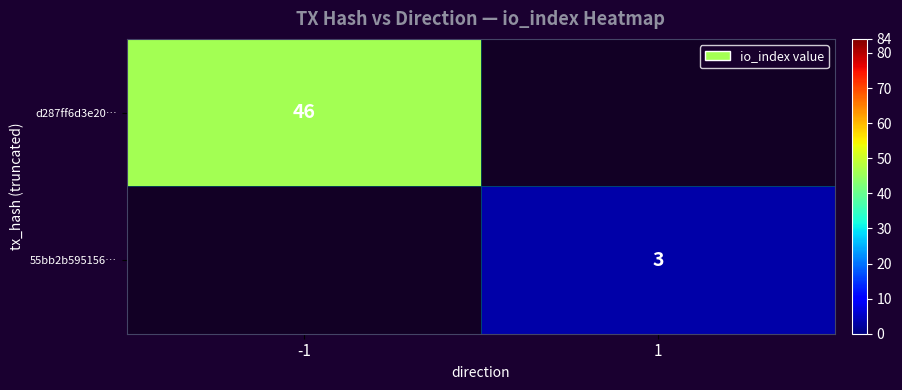

True or false: 55bb2b595156… has a value of 3 at 1.

True